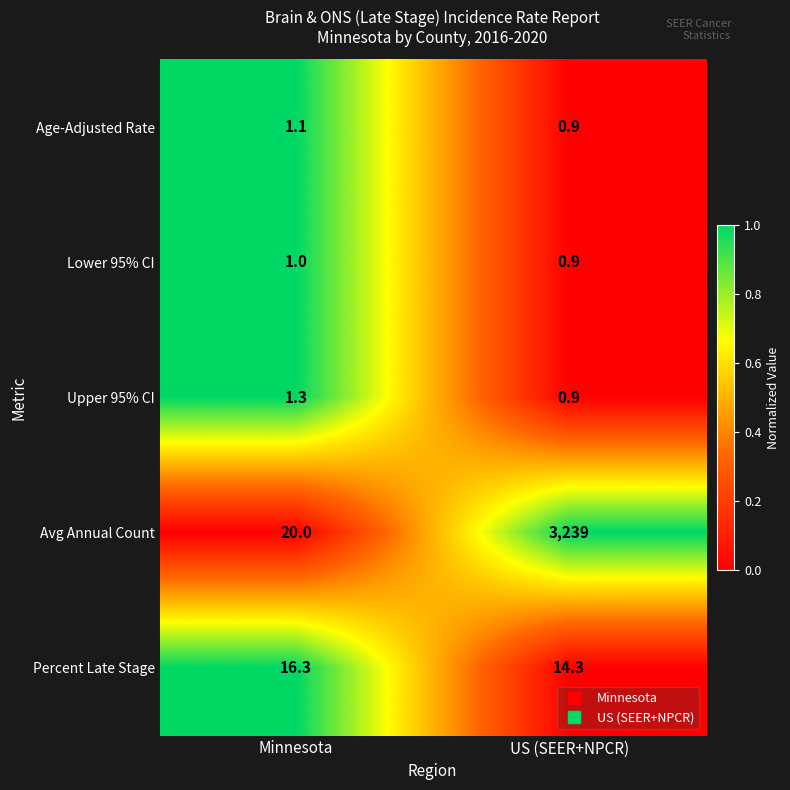

At which category is the sum across all series the highest?

US (SEER+NPCR)